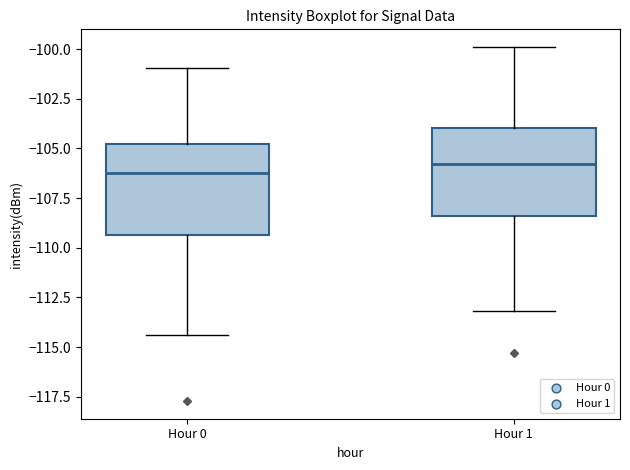

Where does the median line of the box for Hour 0 sit on the y-axis? The values are not printed on the chart, so give them approximately, as read against the axis.

-106.0